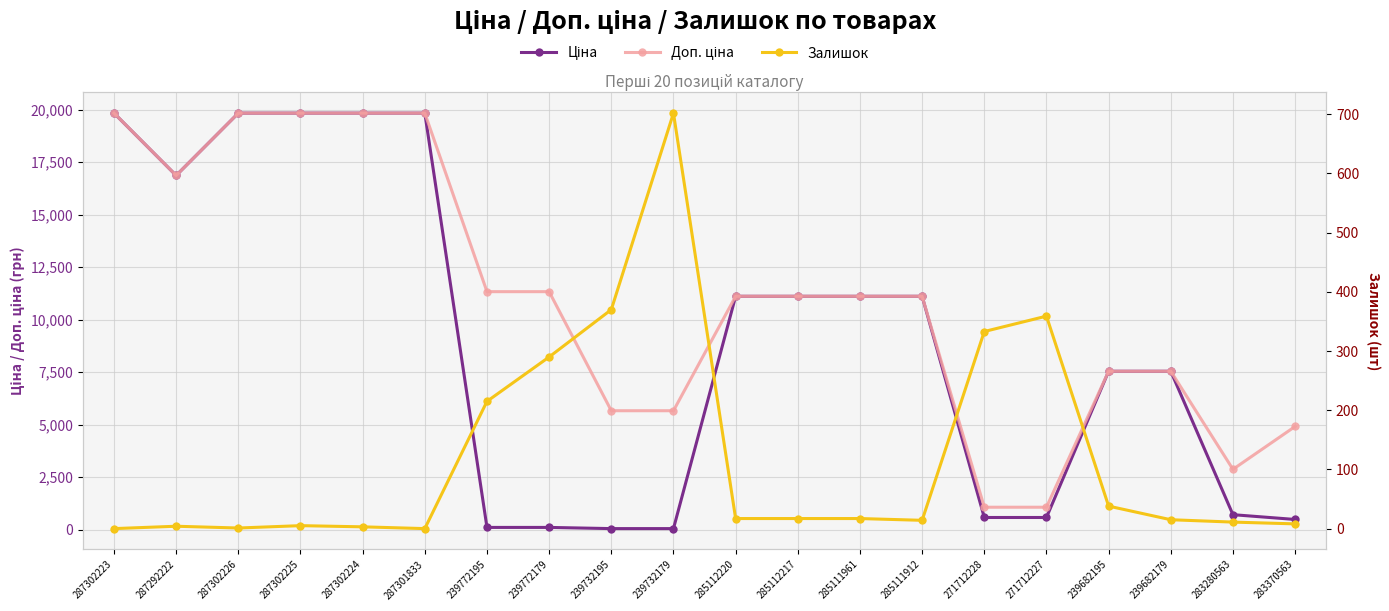

At which category is the sum across all series the highest?

287302225